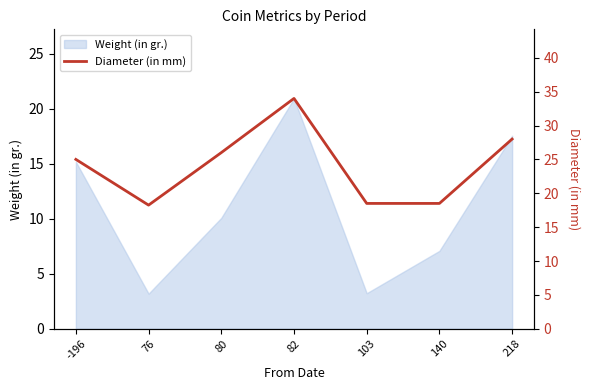

What is the sum of all values?

168.2